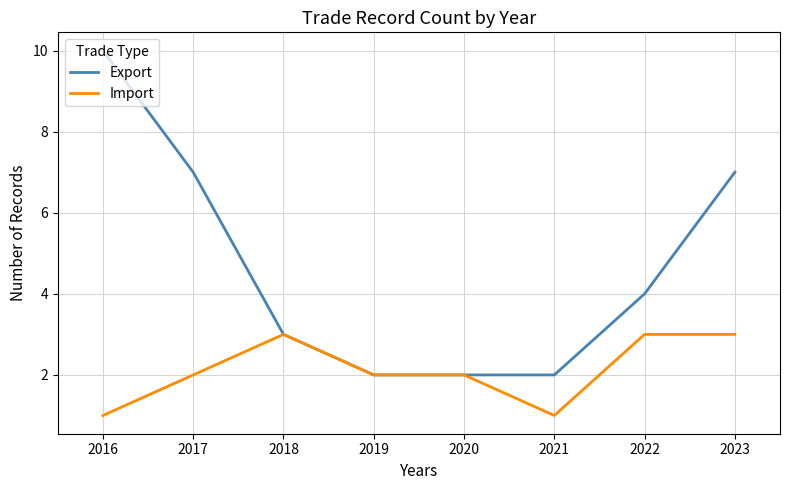

Is it true that Import equals 2 at 2021?

False